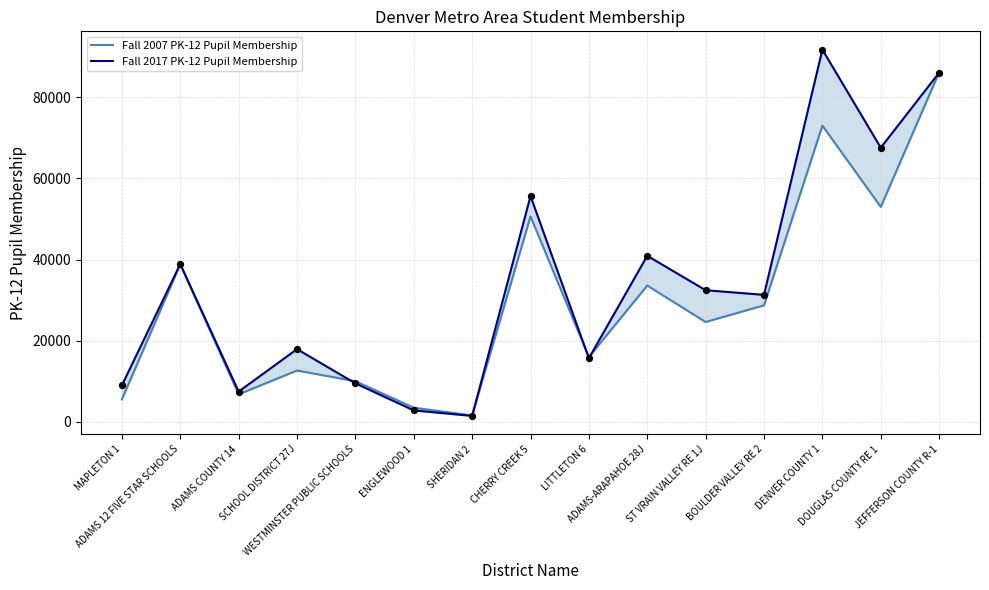

At which category is the sum across all series the highest?

JEFFERSON COUNTY R-1